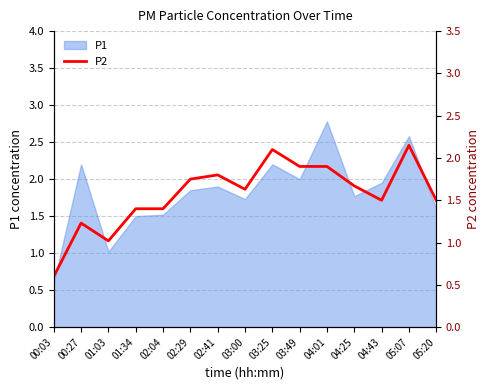

The value of P1 at 04:43 is 3.0. True or false?

False